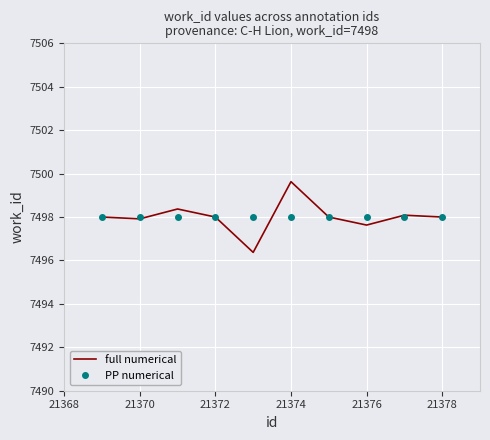

Count the number of categories in the chart.

10